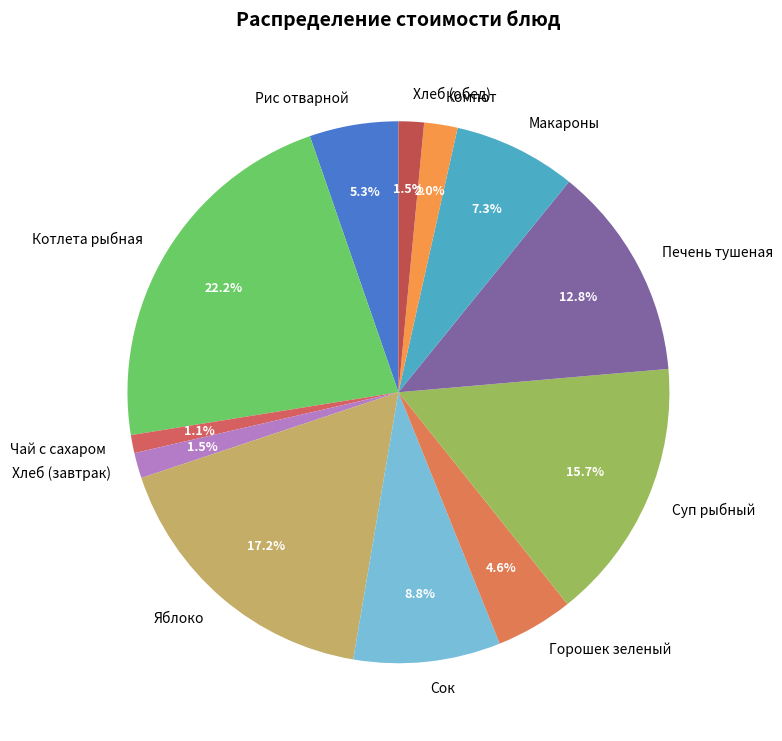

Does Печень тушеная account for over 50% of the chart?

No